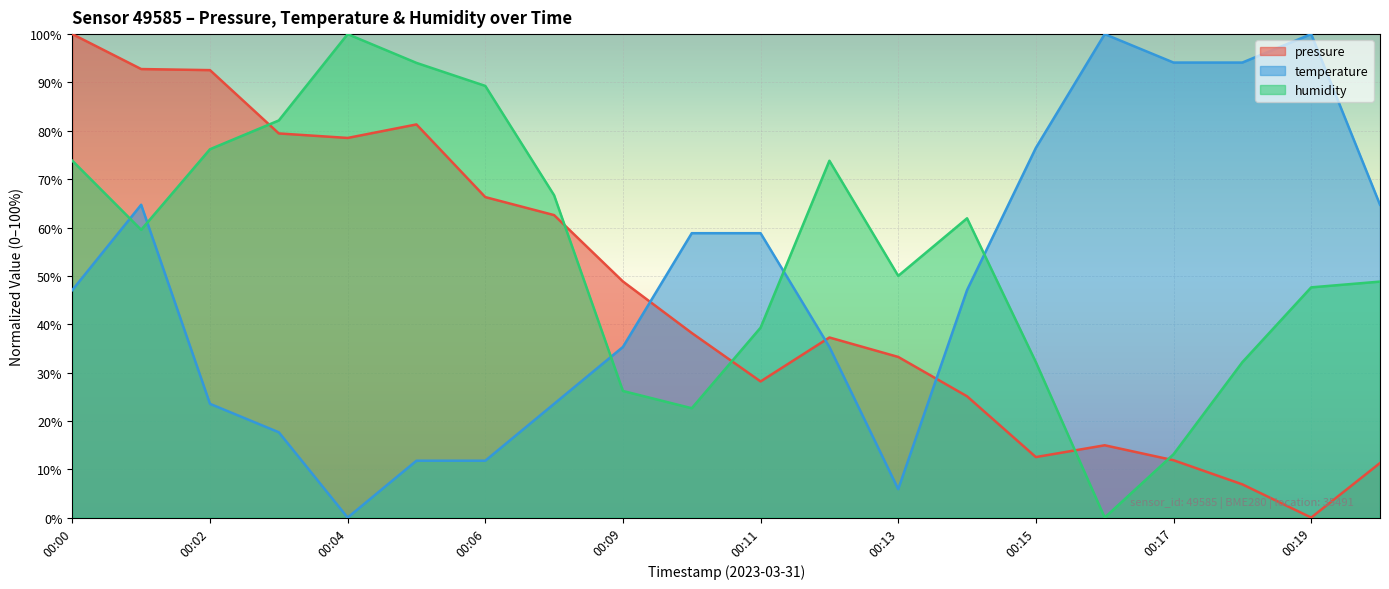

At how many categories does at least one series exceed 30?

20